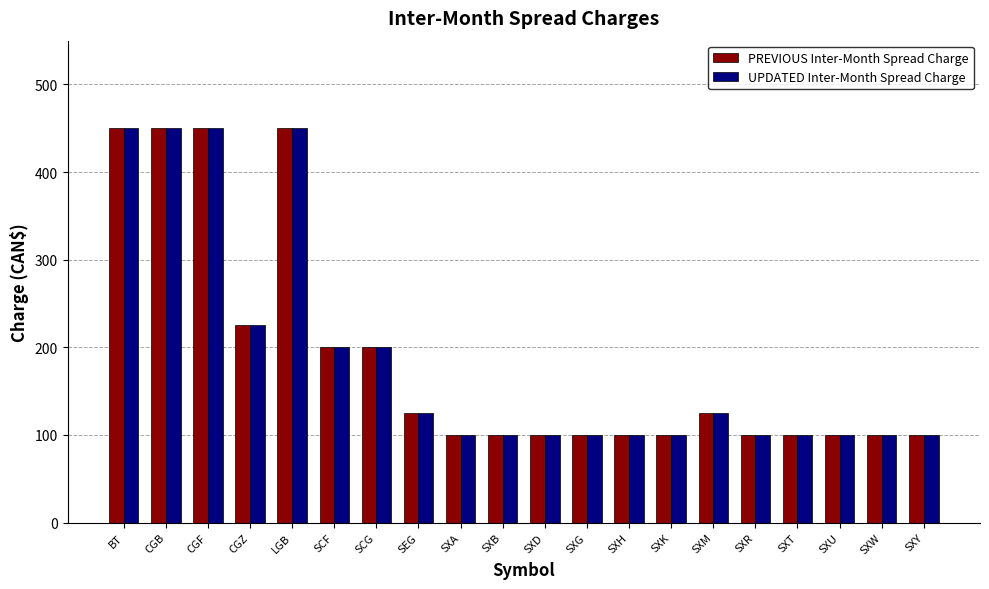

What is the value of the UPDATED Inter-Month Spread Charge bar at the 6th from the left?

200